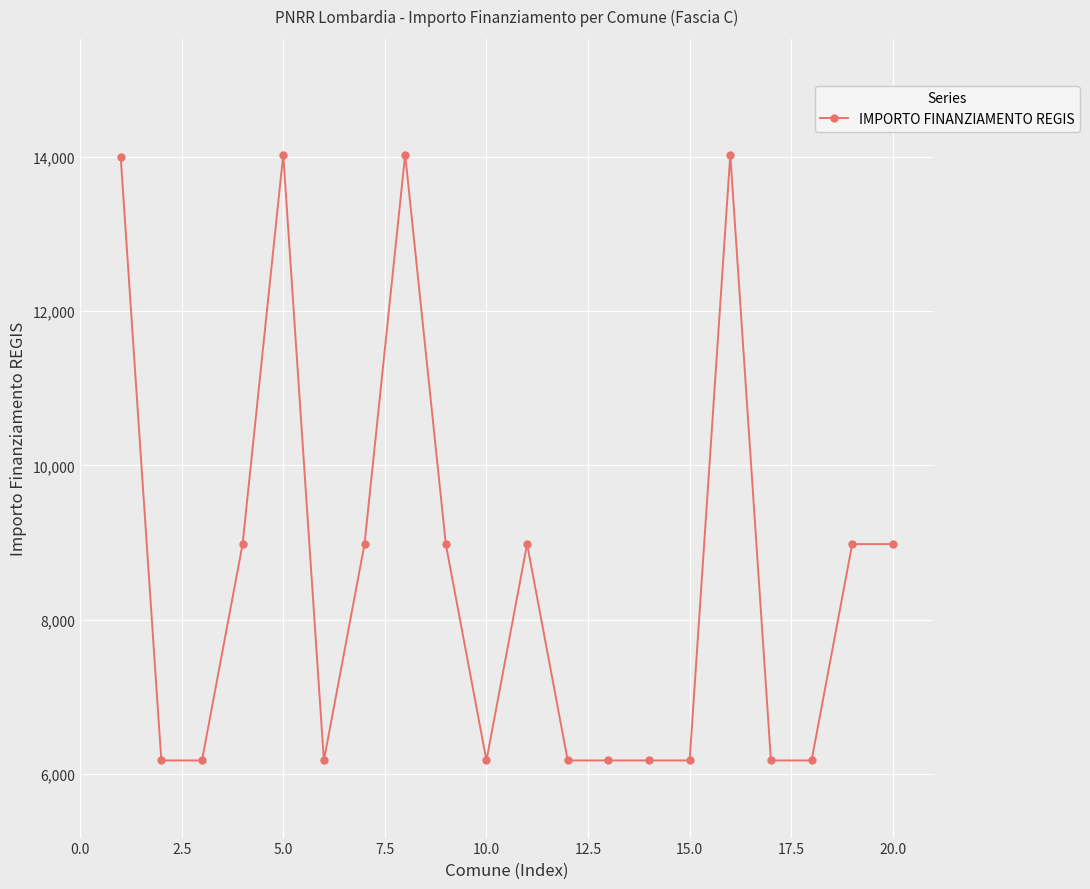

True or false: there are more than 2 points higher than both neighbors.

True